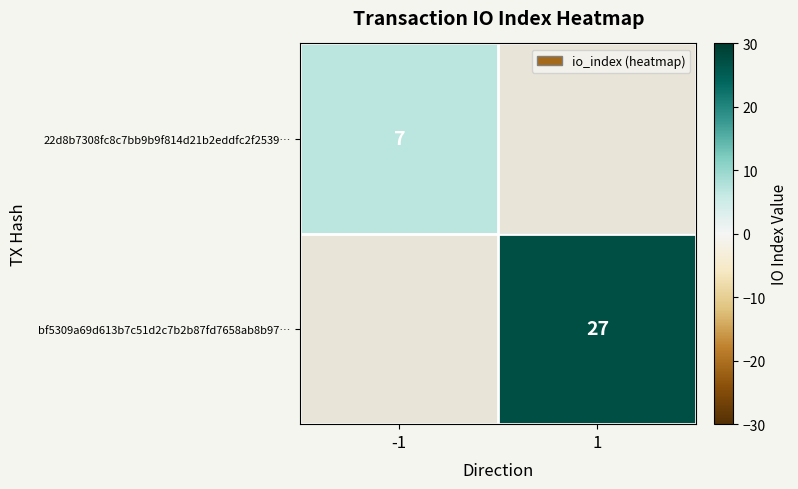

At how many categories does at least one series exceed 24?

1